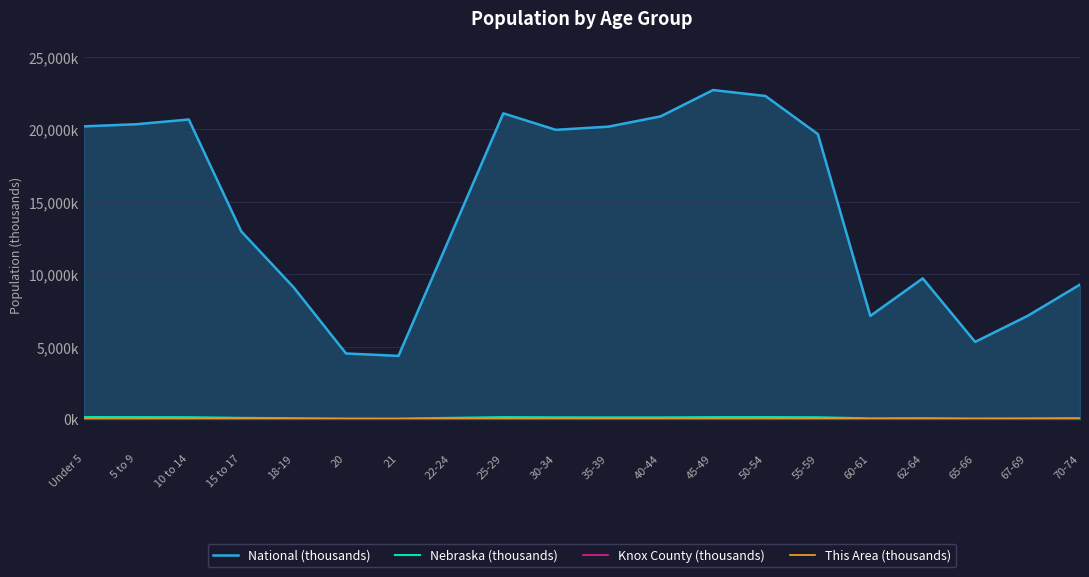

At which category does Nebraska (thousands) reach its first local peak?

25-29